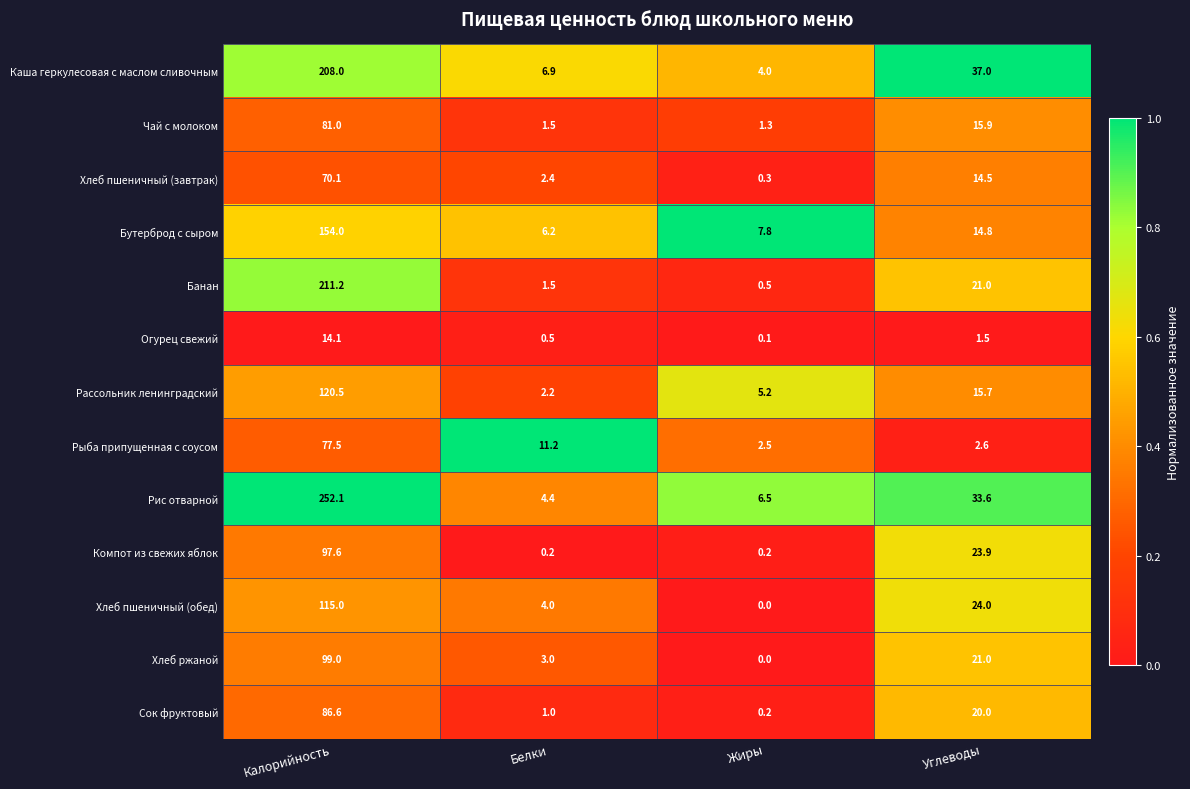

Which series has the widest spread of values?

Рис отварной